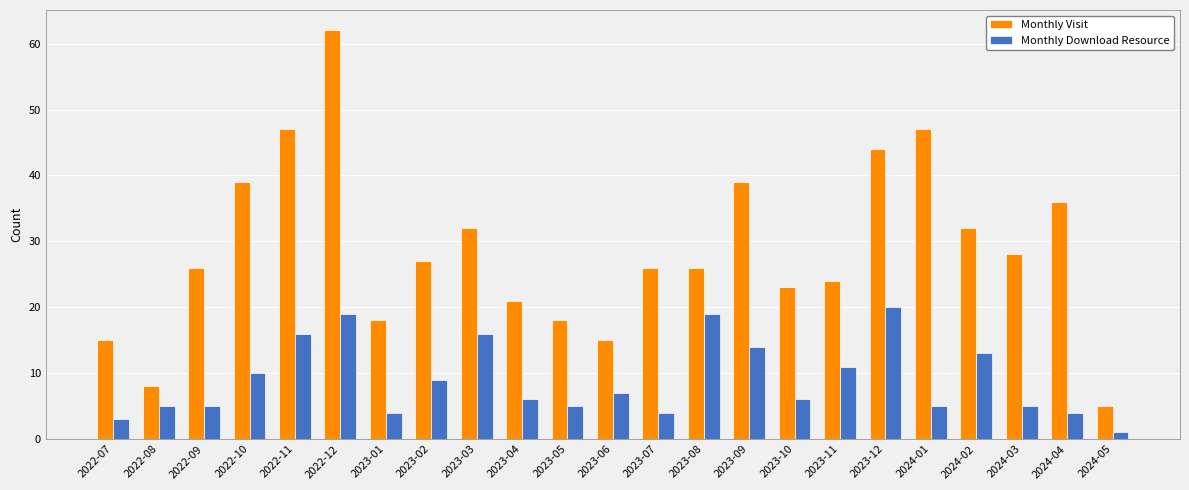

What is the label of the 9th bar from the right?

2023-09